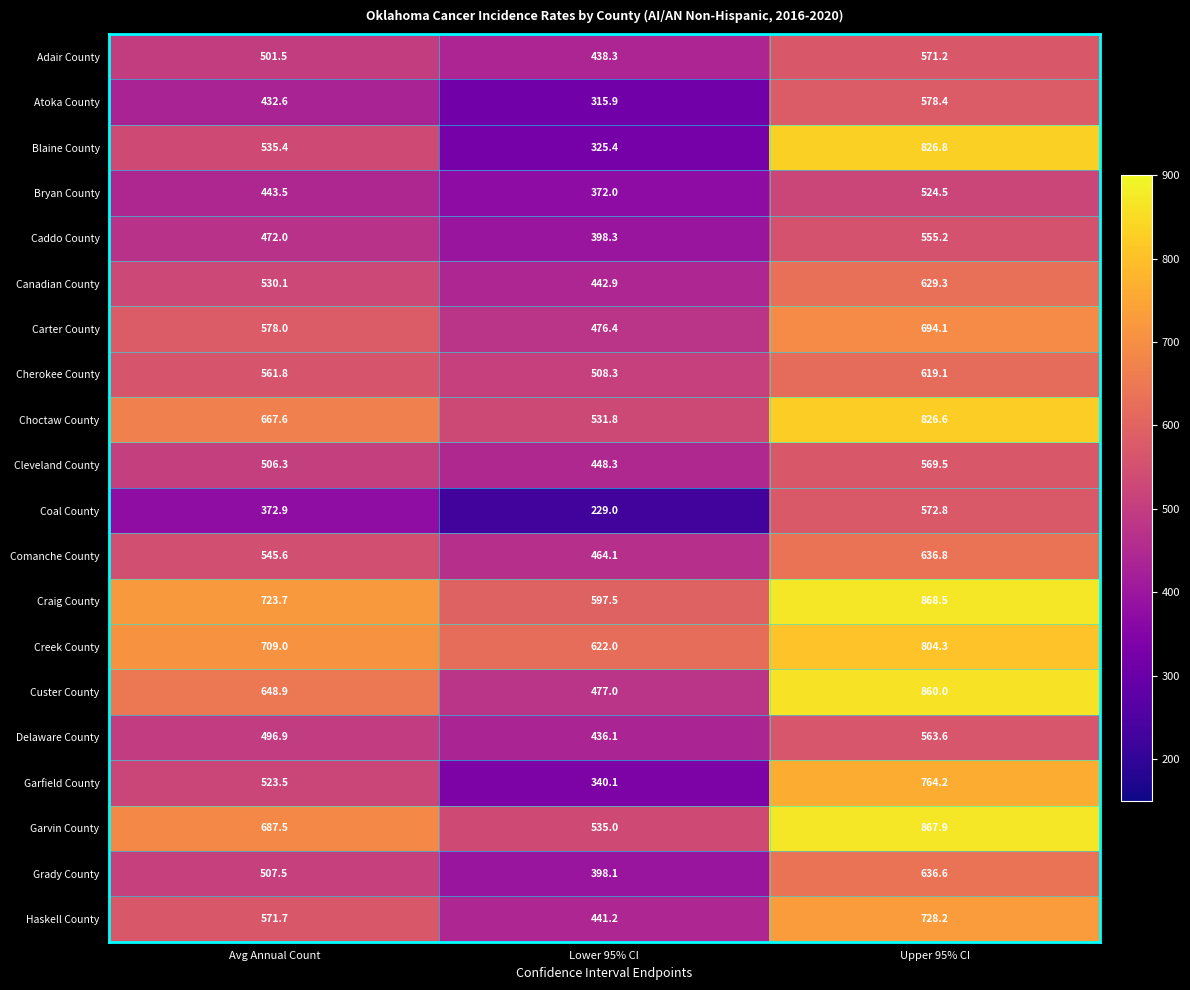

Which label corresponds to the smallest value in the chart?

Lower 95% CI